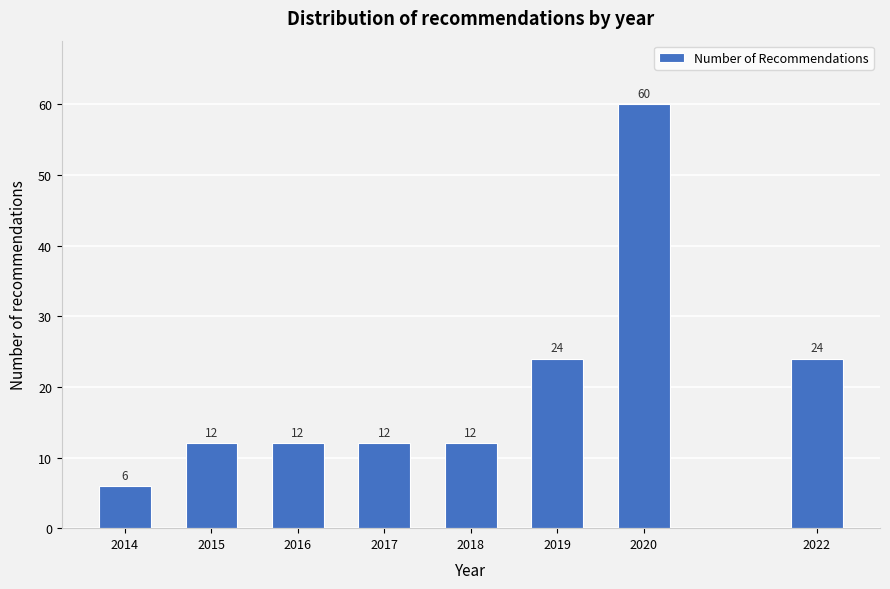

Reading left to right, extract all data points from this chart.

2014=6	2015=12	2016=12	2017=12	2018=12	2019=24	2020=60	2022=24